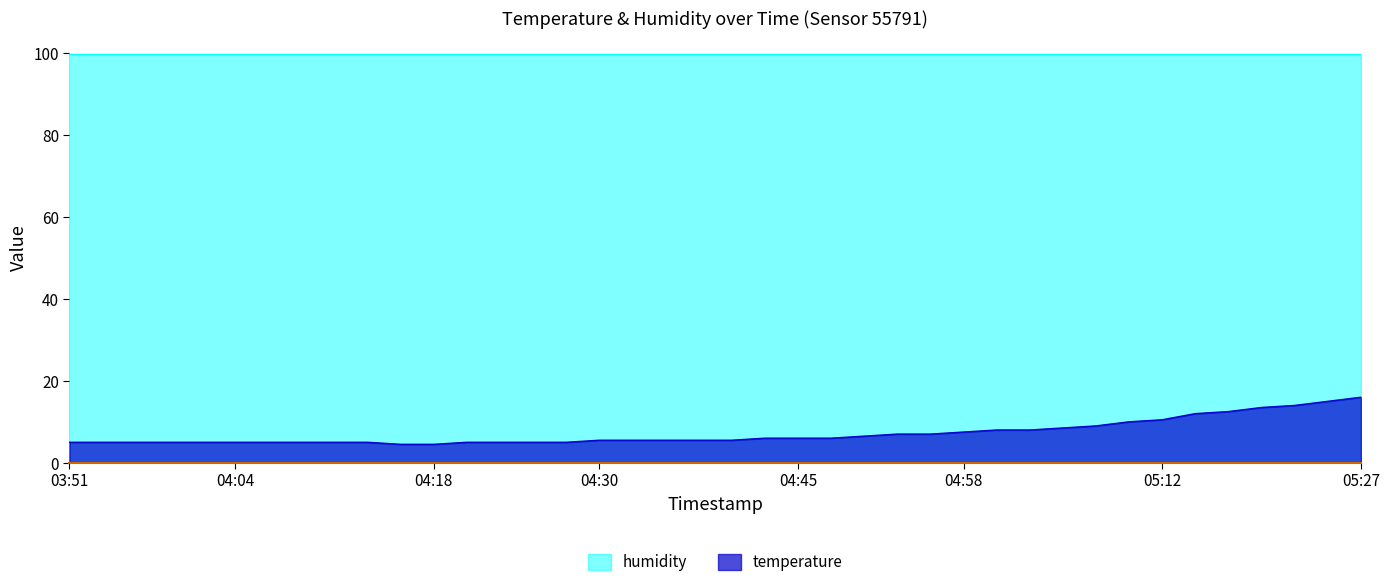

Which series has the widest spread of values?

temperature